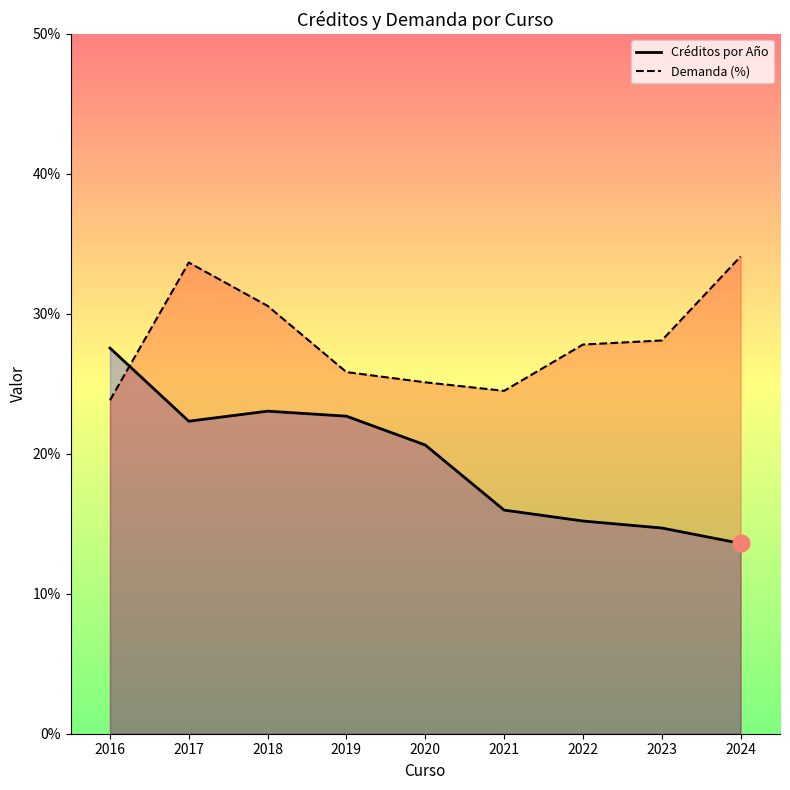

What is the sum of the Demanda (%) values at 2023 and 2021?

52.6